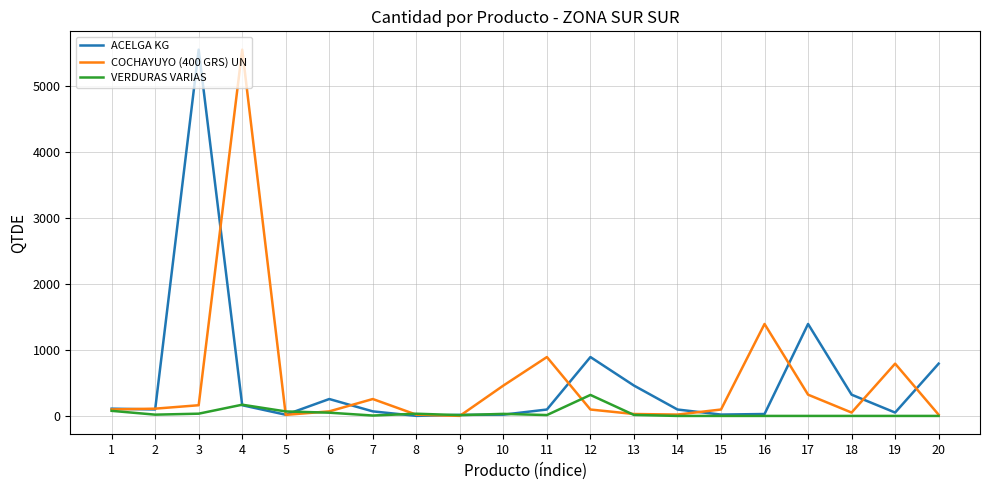

What is the difference between the maximum and second lowest values in the VERDURAS VARIAS series?

318.0